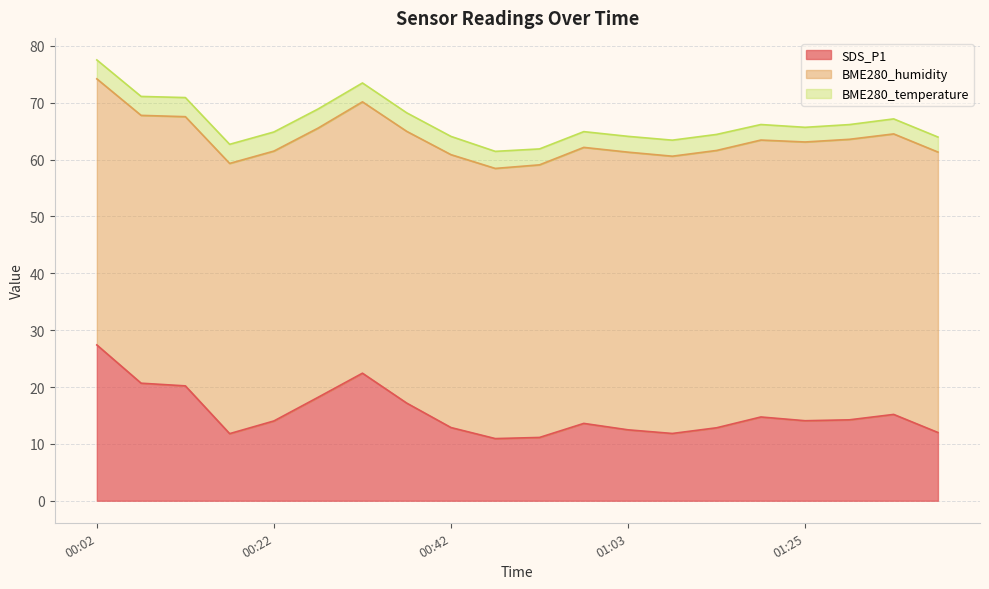

Which series changed the most between 00:02 and 01:25?

SDS_P1